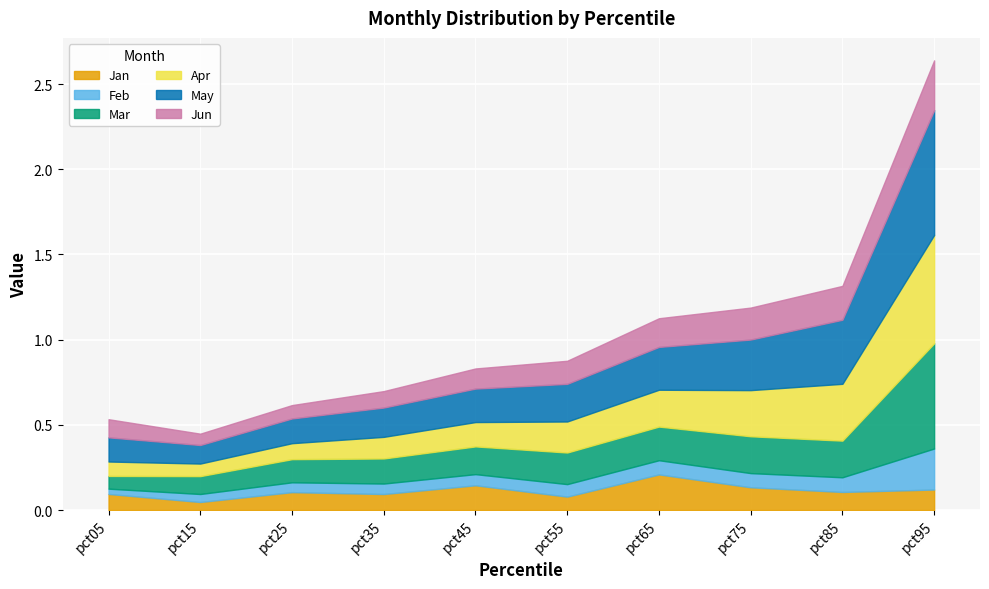

How many lines are shown in the chart?

6